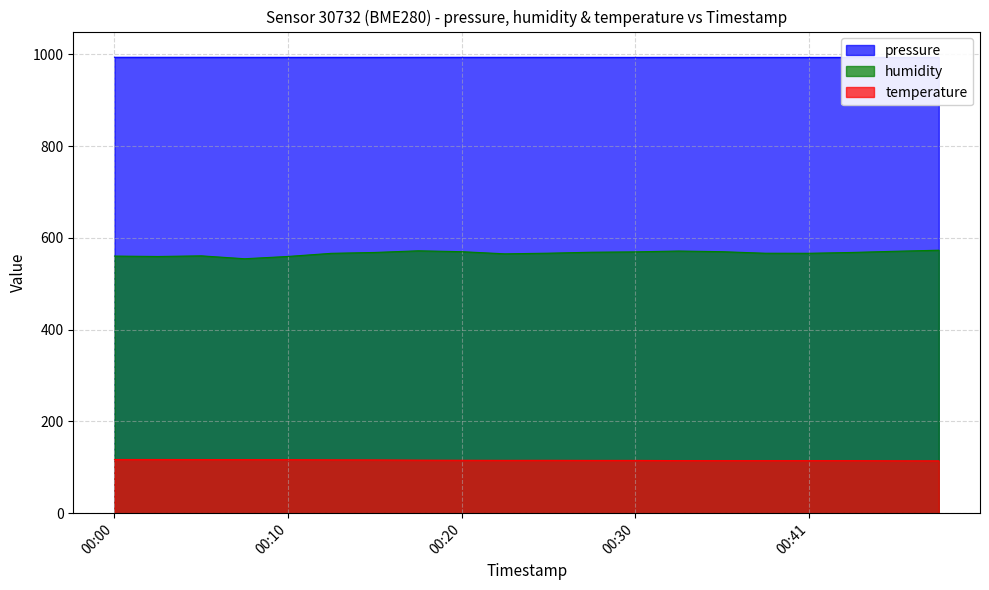

What is the highest value of the humidity series?

573.3